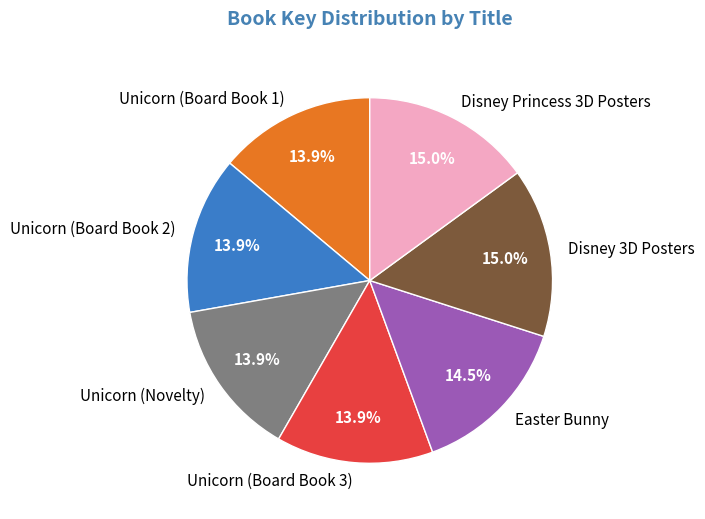

Is there any slice that represents more than half of the pie?

No